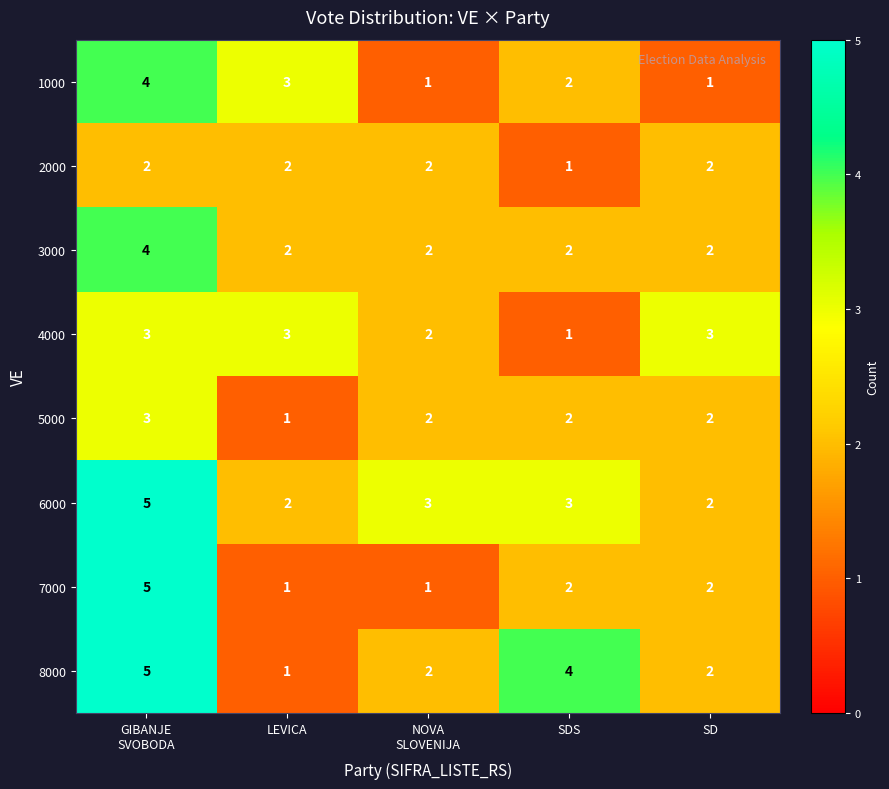

Which series has the largest total across all categories?

6000